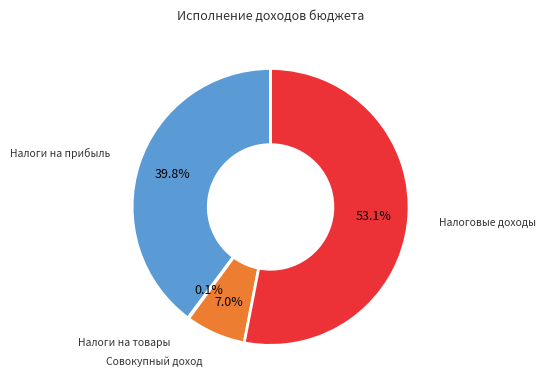

Is there any slice that represents more than half of the pie?

Yes